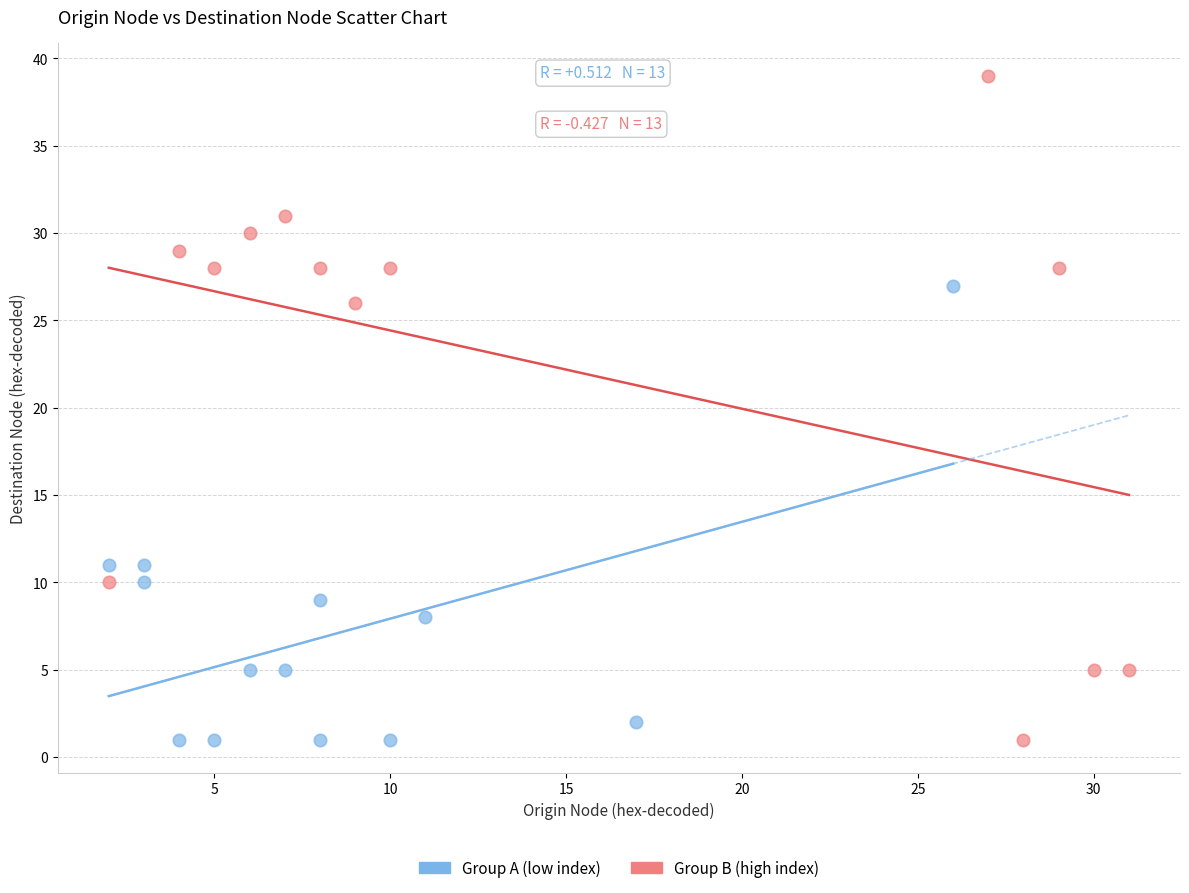

What are all the series names shown in the legend?

Group A (low index), Group B (high index)